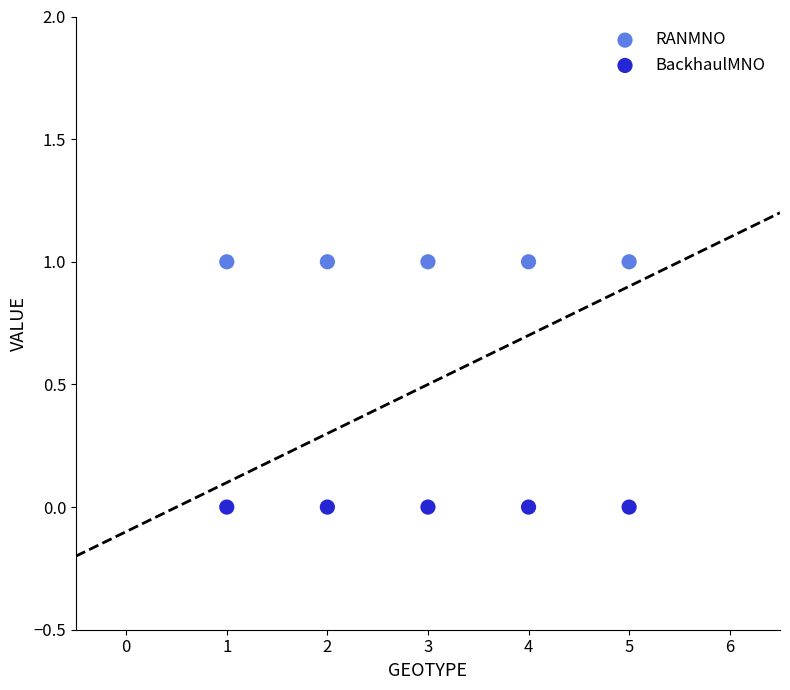

Across all data points, what is the average X value?

3